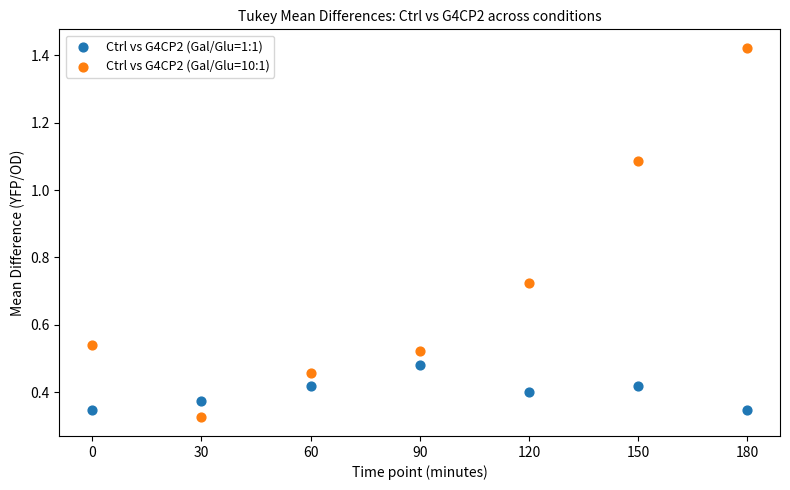

Which series has the widest spread of Y values?

Ctrl vs G4CP2 (Gal/Glu=10:1)